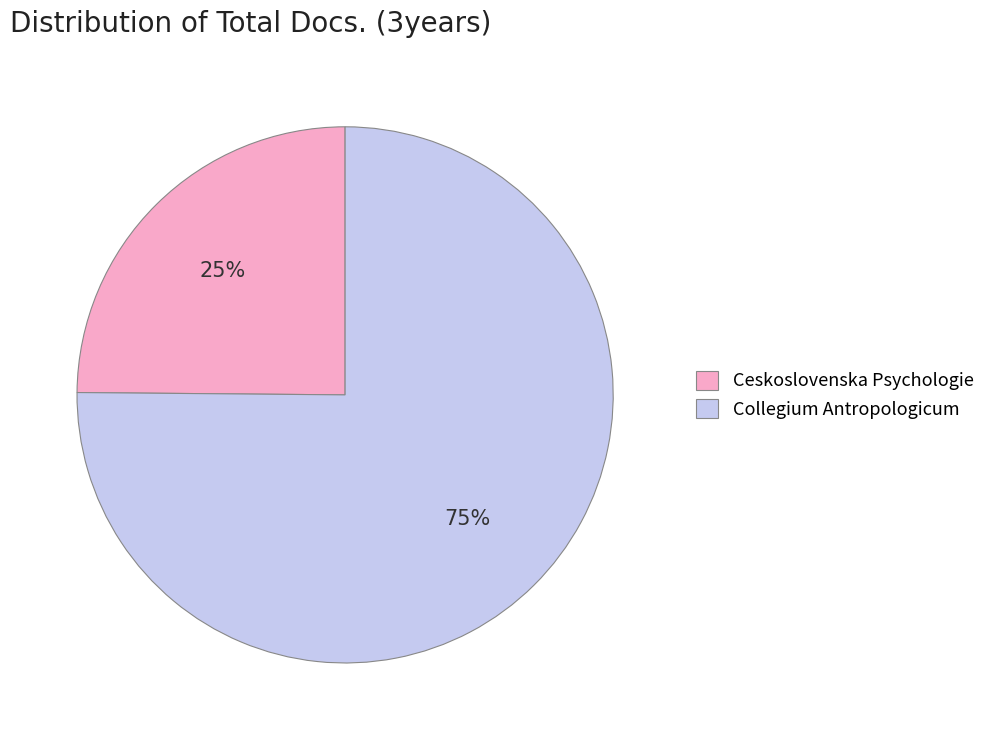

To the nearest percent, what is the combined percentage of Ceskoslovenska Psychologie and Collegium Antropologicum?

100%